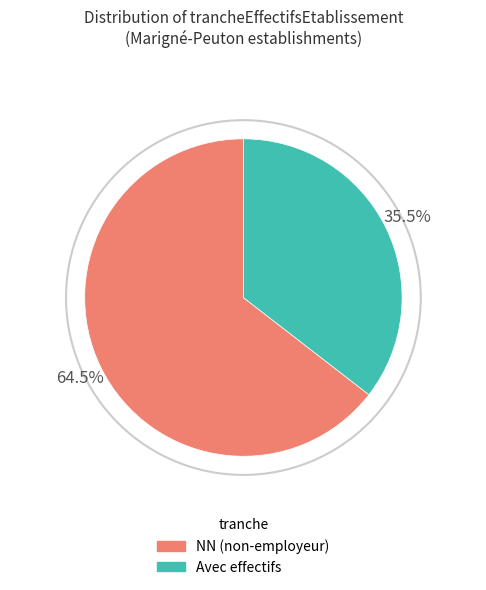

Is there any slice that represents more than half of the pie?

Yes